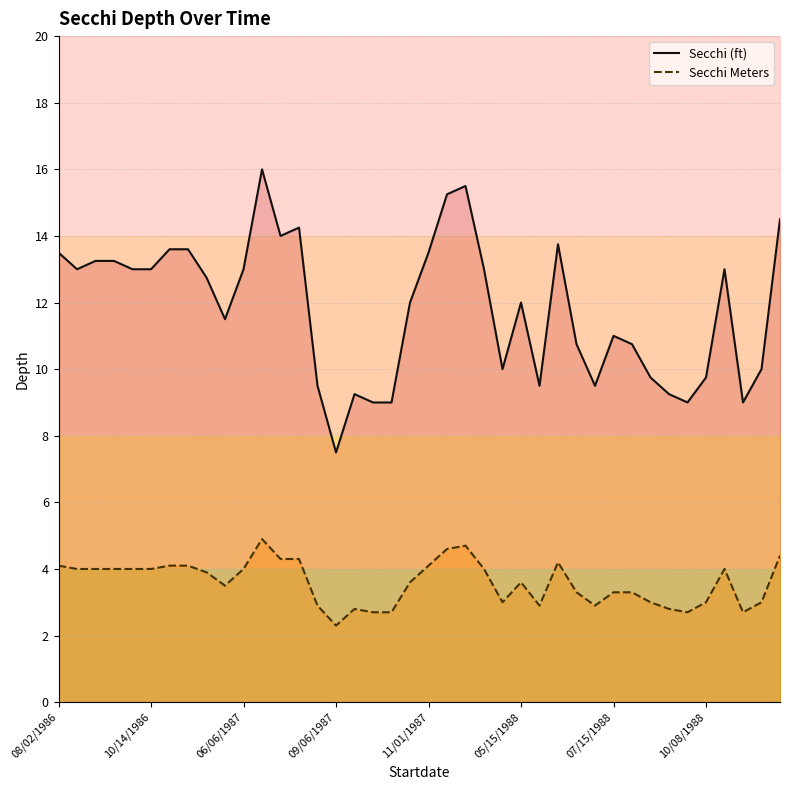

What value does the Secchi (ft) series have at 23?

13.0